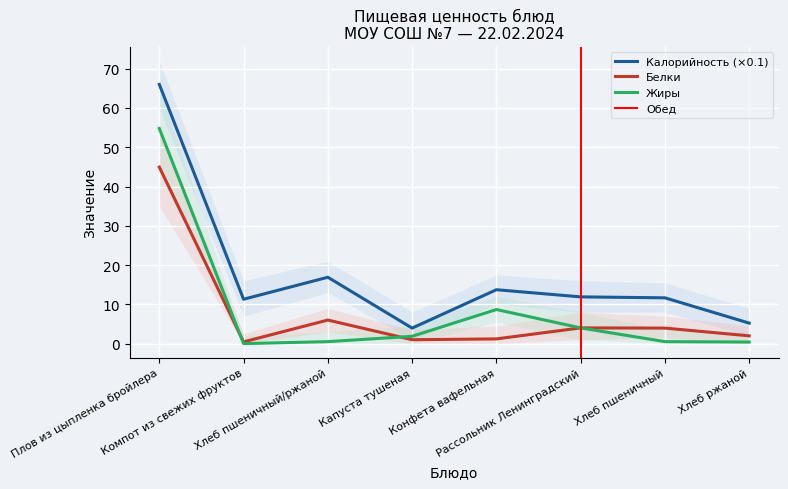

Reading left to right, transcribe all the data shown in this chart.

Калорийность: Плов из цыпленка бройлера=66.0	Компот из свежих фруктов=11.3	Хлеб пшеничный/ржаной=16.9	Капуста тушеная=4.0	Конфета вафельная=13.7	Рассольник Ленинградский=11.9	Хлеб пшеничный=11.7	Хлеб ржаной=5.2
Белки: Плов из цыпленка бройлера=45.0	Компот из свежих фруктов=0.4	Хлеб пшеничный/ржаной=6.0	Капуста тушеная=1.0	Конфета вафельная=1.2	Рассольник Ленинградский=4.0	Хлеб пшеничный=4.0	Хлеб ржаной=2.0
Жиры: Плов из цыпленка бройлера=54.8	Компот из свежих фруктов=0.0	Хлеб пшеничный/ржаной=0.5	Капуста тушеная=1.9	Конфета вафельная=8.7	Рассольник Ленинградский=4.0	Хлеб пшеничный=0.5	Хлеб ржаной=0.4